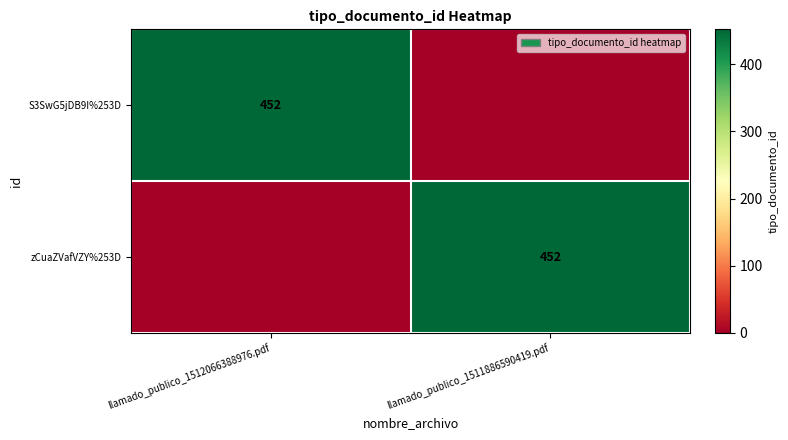

Is it true that S3SwG5jDB9I%253D equals 452 at llamado_publico_1512066388976.pdf?

True